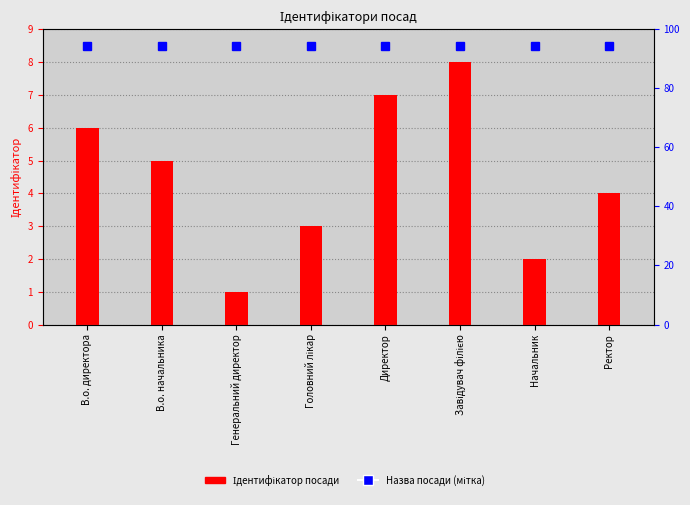

What is the ratio of the value at Завідувач філією to the value at В.о. начальника?

1.6